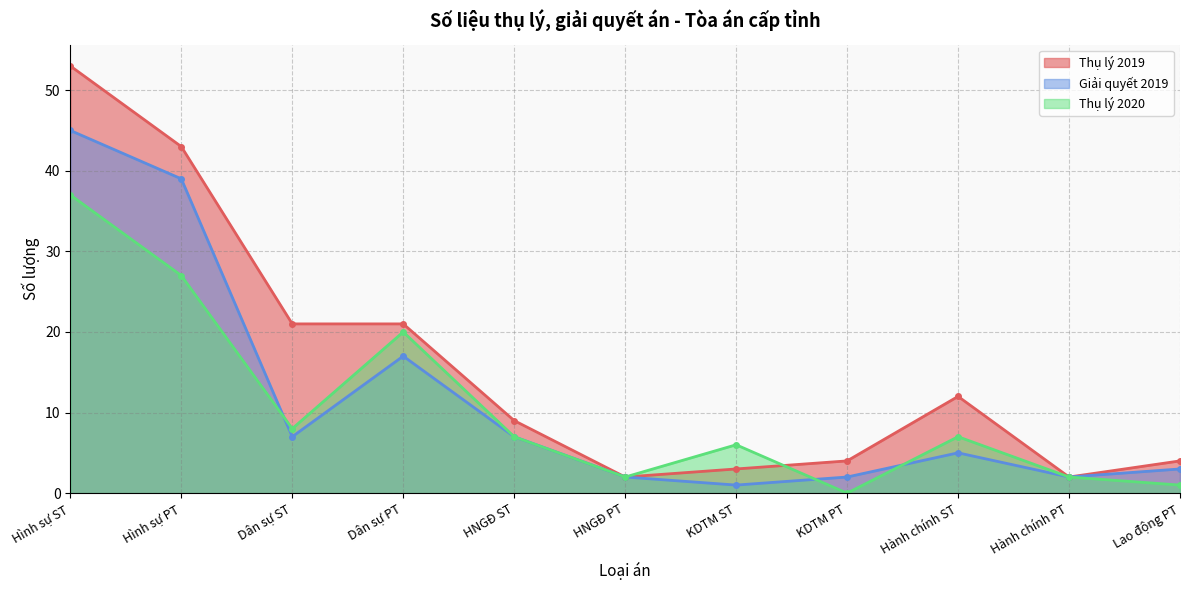

What is the difference between the maximum and minimum values in the Thụ lý 2020 series?

37